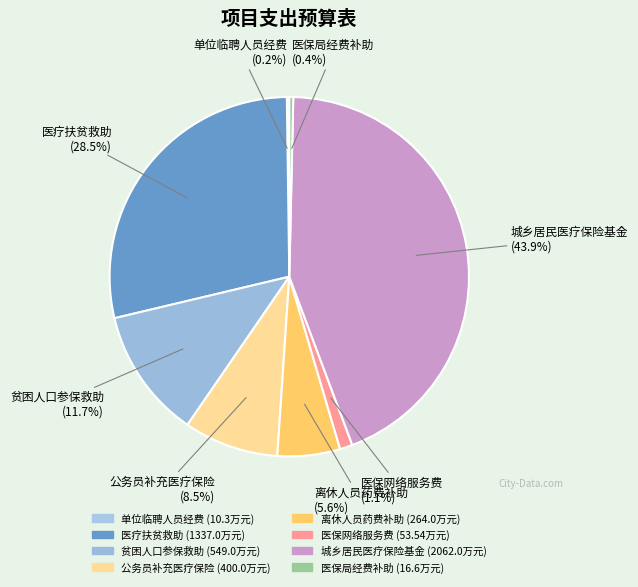

Which category has the smallest portion of the pie?

单位临聘人员经费